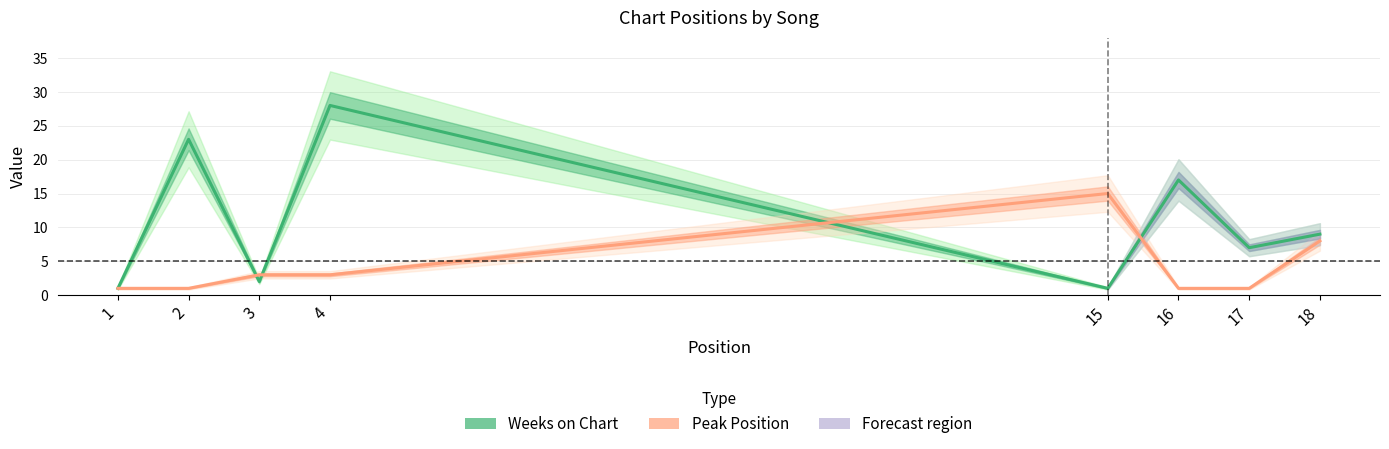

The Peak Position series shows 2 at 17. True or false?

False